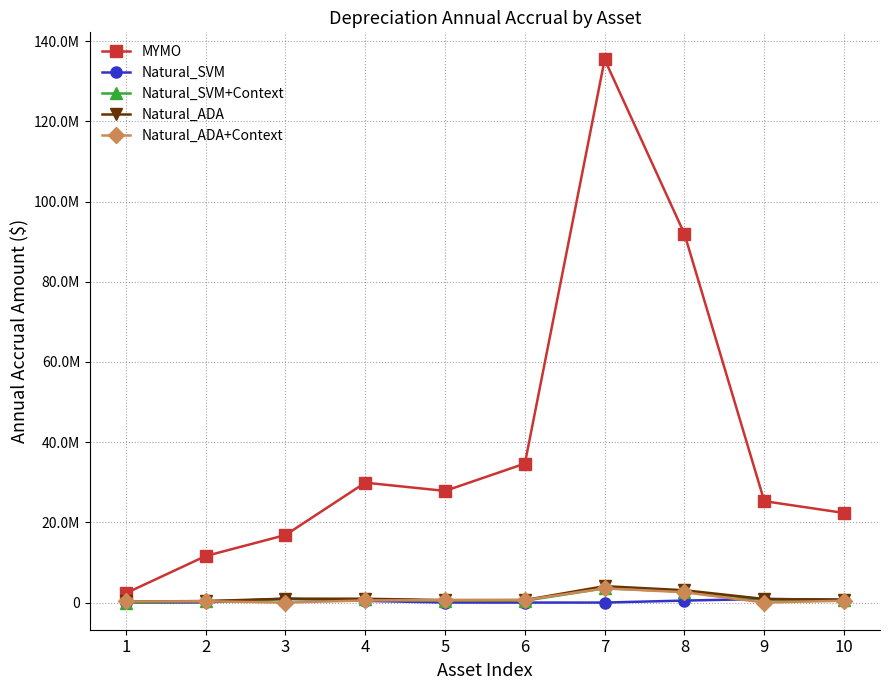

What are all the series names shown in the legend?

MYMO, Natural_SVM, Natural_SVM+Context, Natural_ADA, Natural_ADA+Context